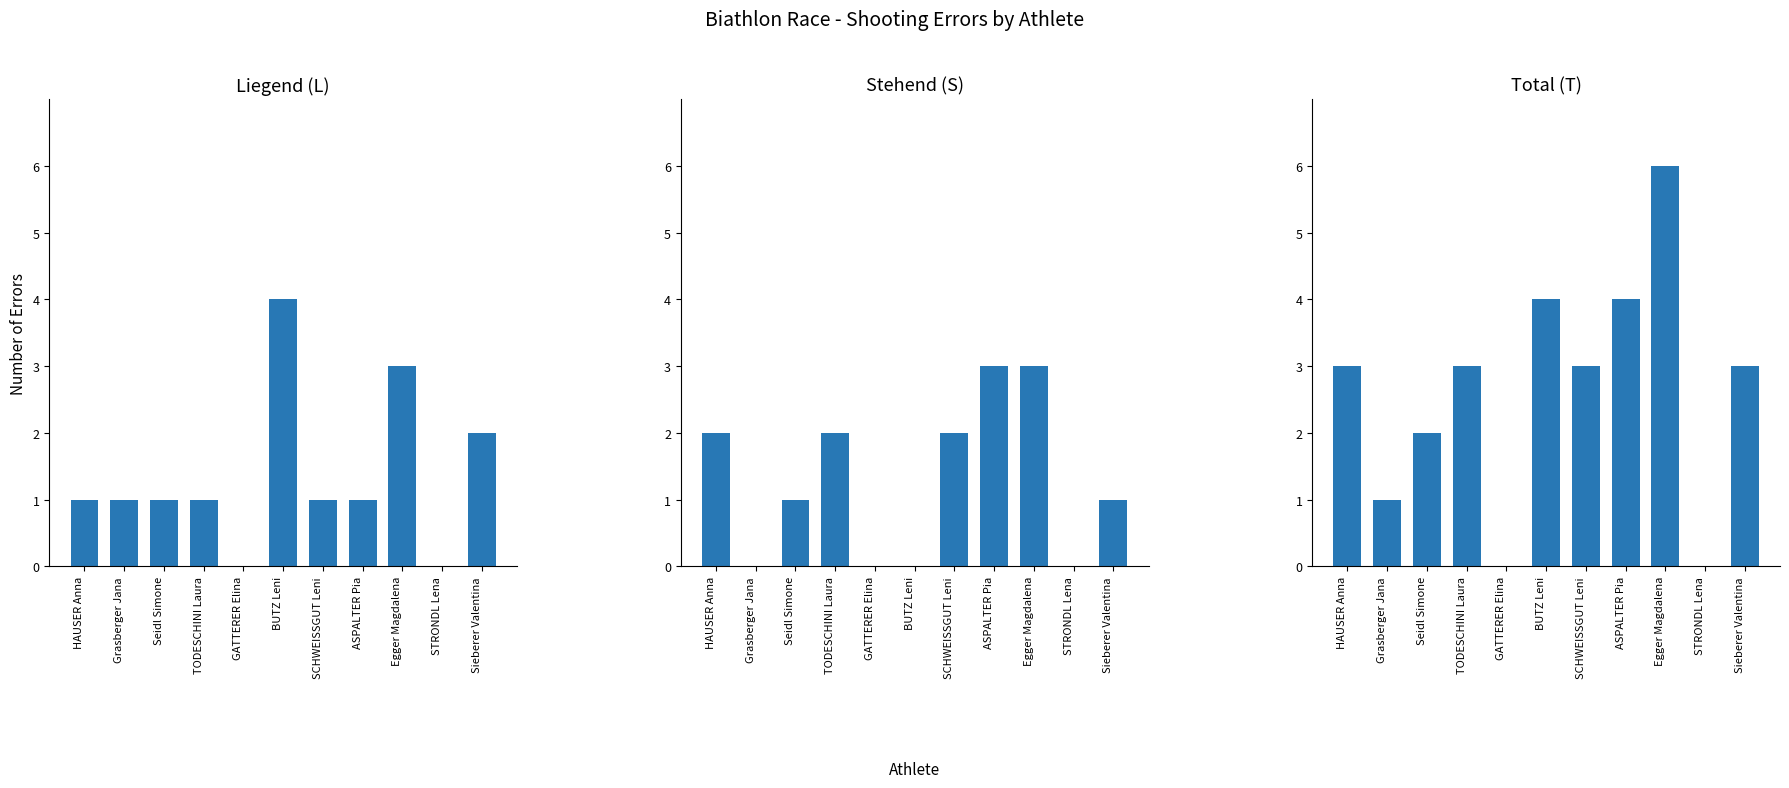

What is the value of the Total (T) bar at the 9th from the left?

6